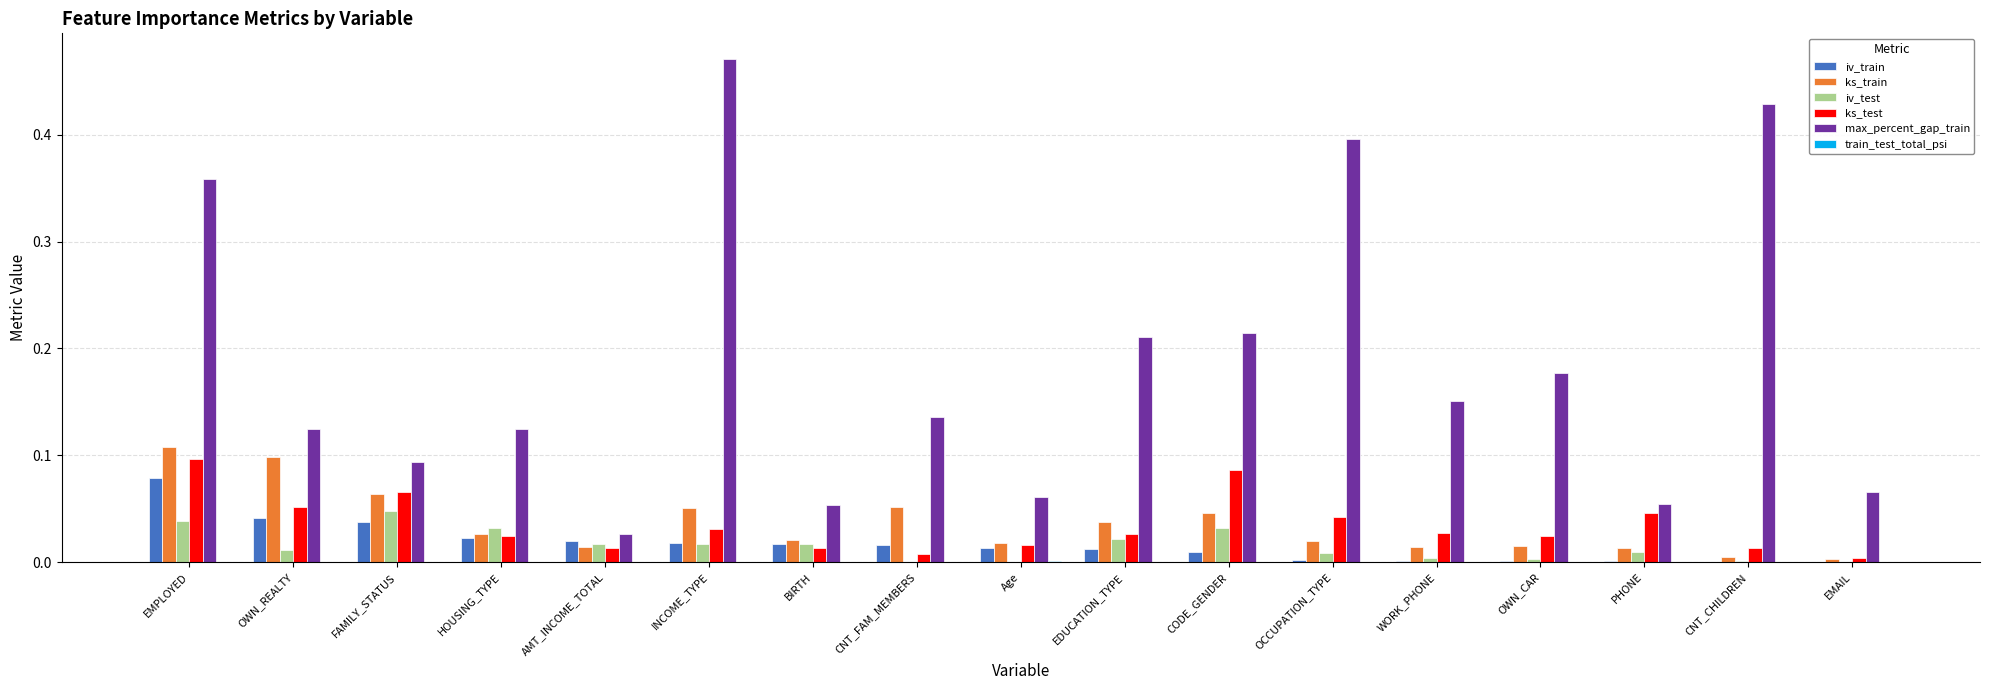

The value of max_percent_gap_train at EMPLOYED is 0.4. True or false?

True